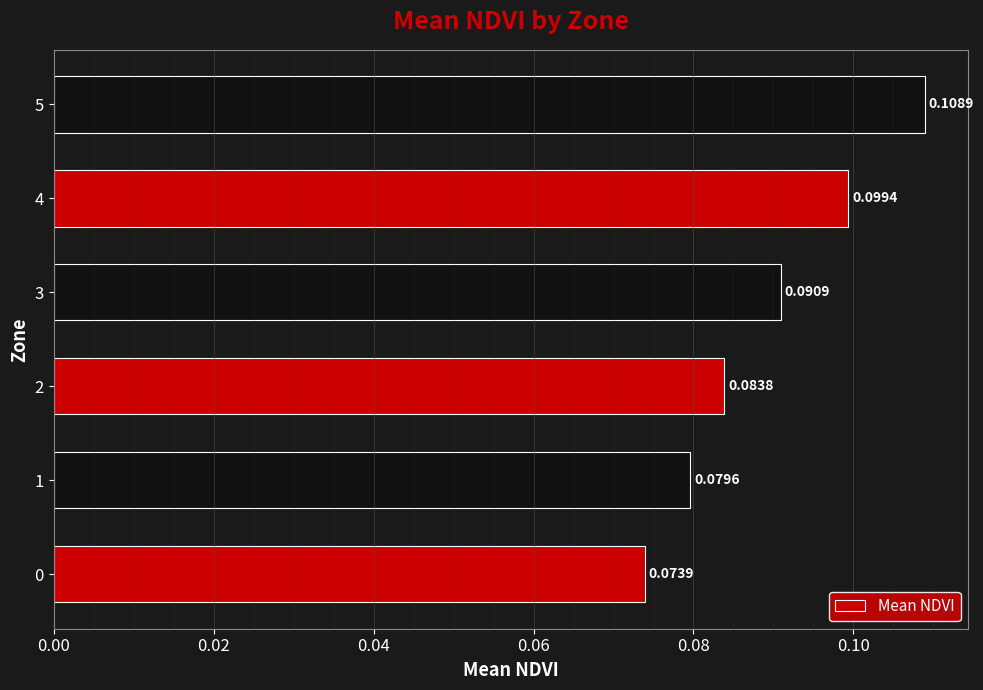

Rank the categories by value from lowest to highest.

0, 1, 2, 3, 4, 5